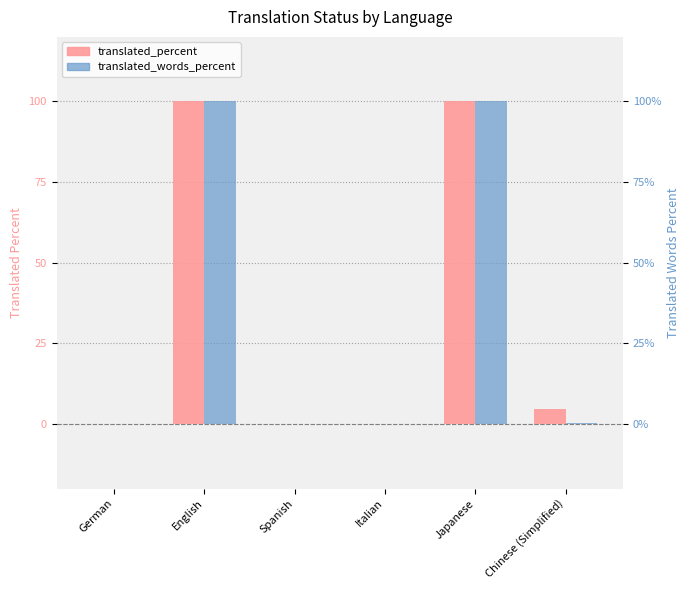

At which label is translated_percent closest to 50?

Chinese (Simplified)